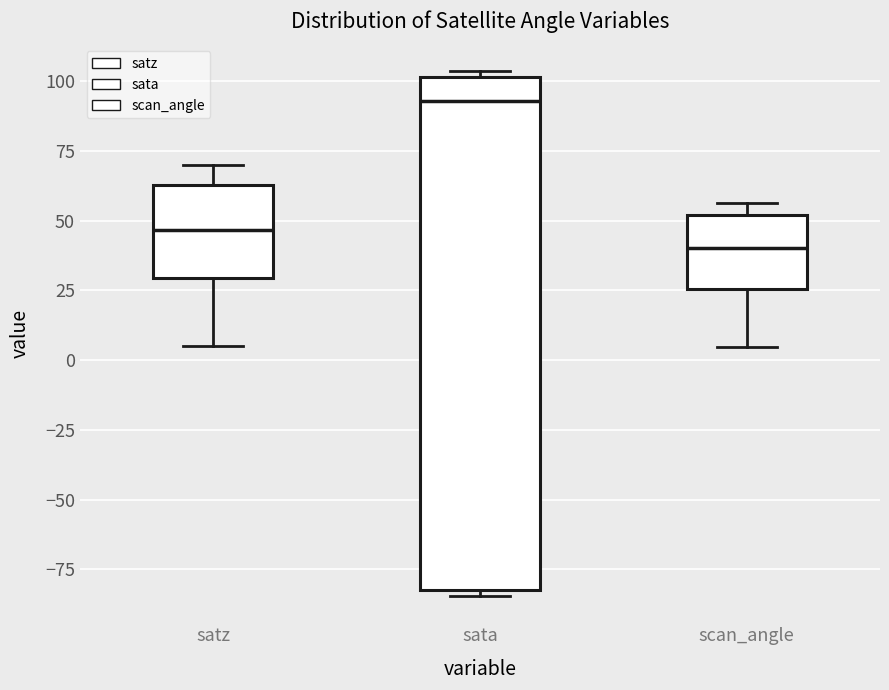

Reading left to right, read every box against the y-axis: the position of its median line, the range the box covers, and the ends of its whiskers. The values are not printed on the chart, so give them approximately, as read against the axis.

satz: median 45, box 30 to 65, whiskers 5 to 70
sata: median 95, box -80 to 100, whiskers -85 to 105
scan_angle: median 40, box 25 to 50, whiskers 5 to 55